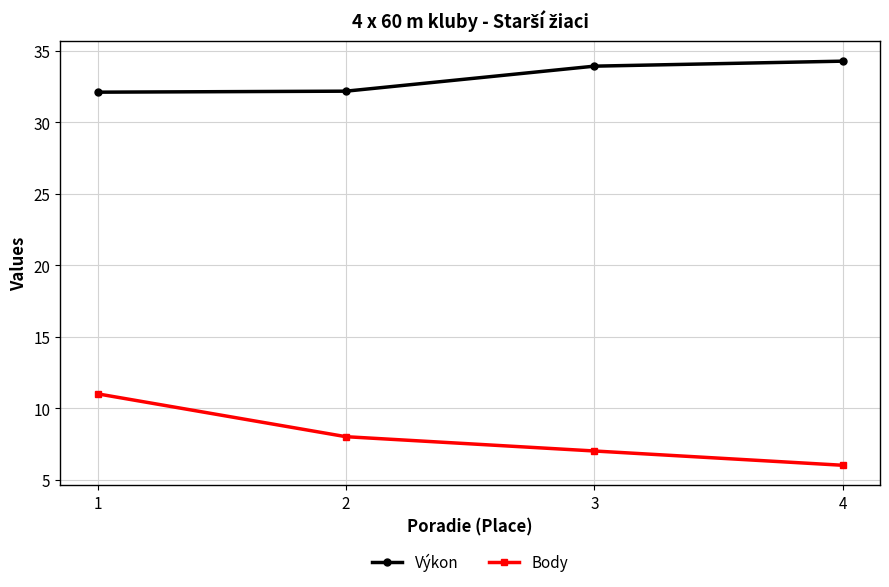

What are all the series names shown in the legend?

Výkon, Body